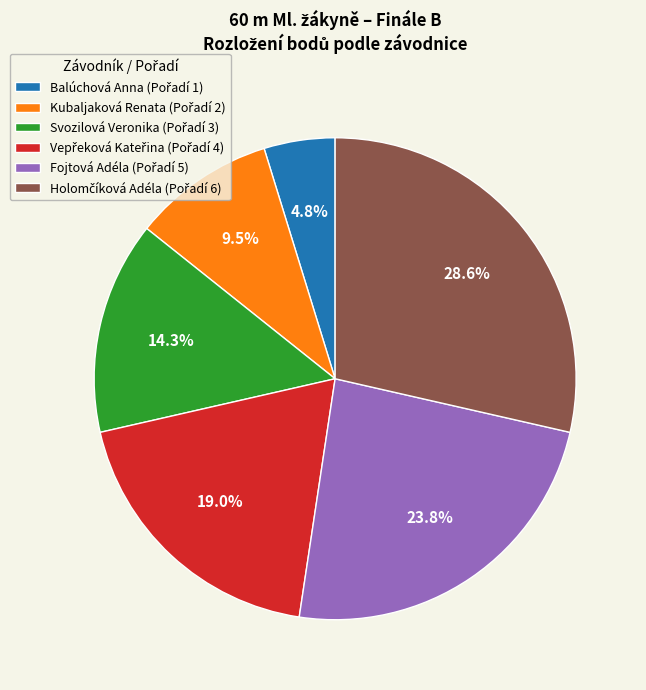

Count the number of slices in the pie.

6